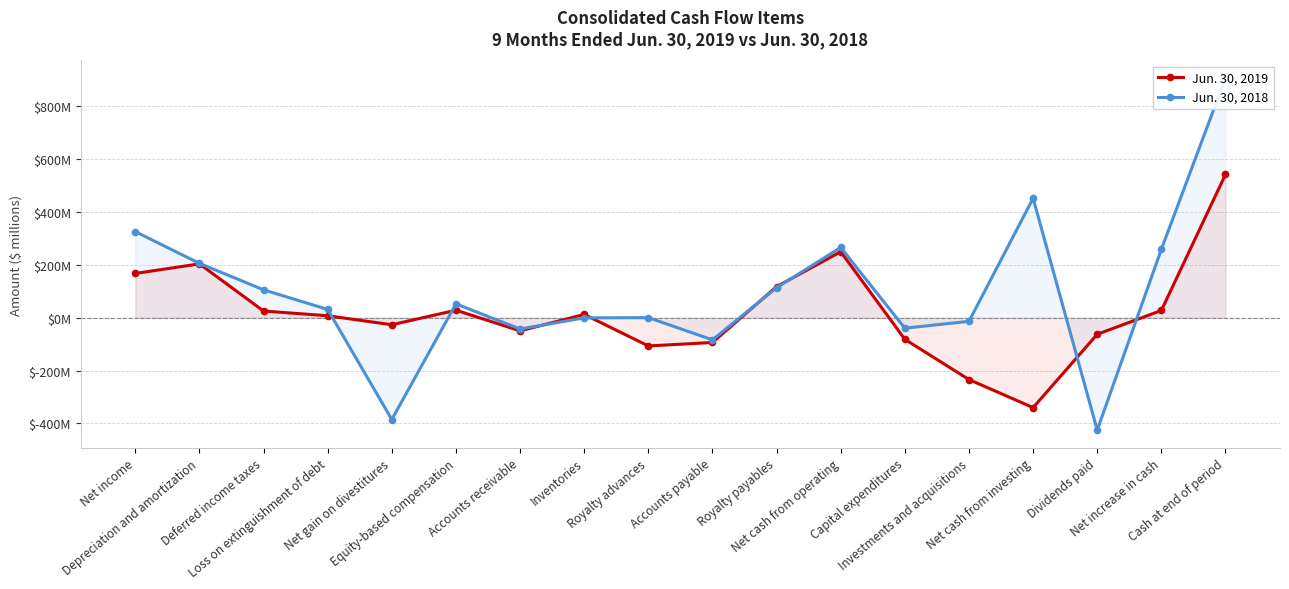

What is the sum of all Jun. 30, 2018 values?

1718